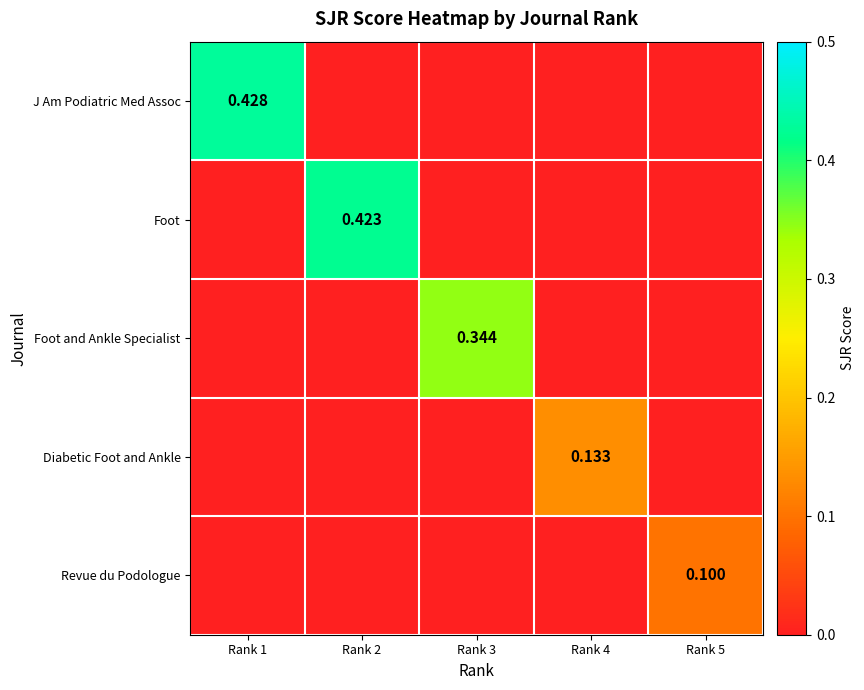

True or false: Diabetic Foot and Ankle has a value of 0.0 at Rank 3.

True